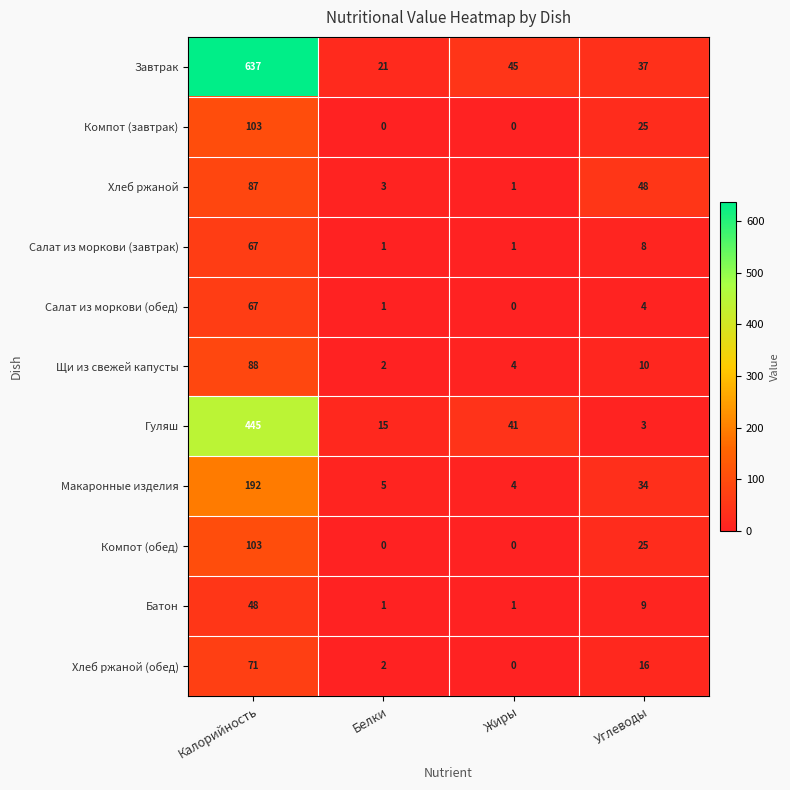

Where is Гуляш nearest to the value 224?

Жиры